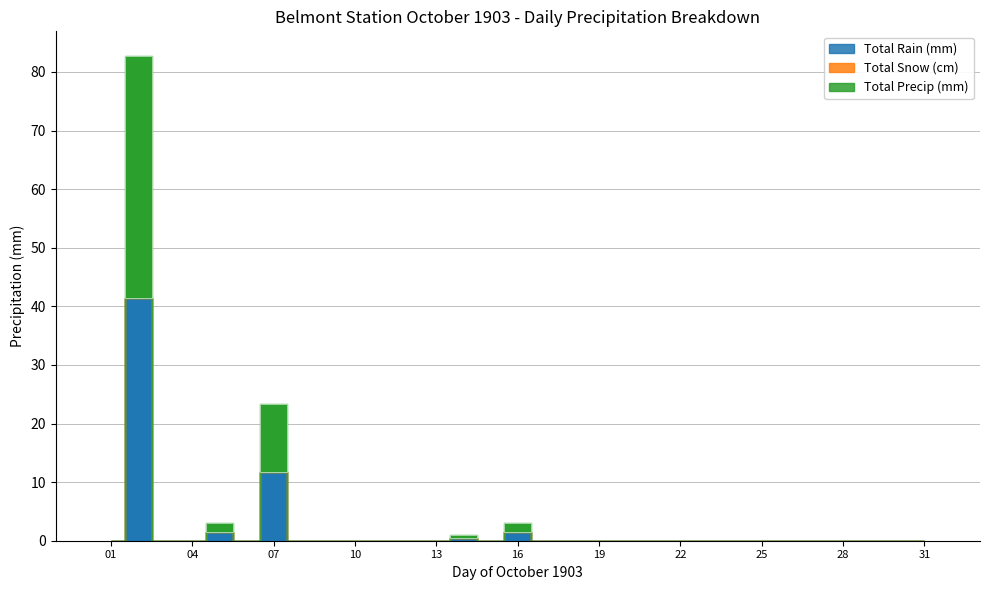

Reading left to right, transcribe all the data shown in this chart.

Total Rain (mm): 0.0	41.4	0.0	0.0	1.5	0.0	11.7	0.0	0.0	0.0	0.0	0.0	0.0	0.5	0.0	1.5	0.0	0.0	0.0	0.0	0.0	0.0	0.0	0.0	0.0	0.0	0.0	0.0	0.0	0.0	0.0
Total Precip (mm): 0.0	41.4	0.0	0.0	1.5	0.0	11.7	0.0	0.0	0.0	0.0	0.0	0.0	0.5	0.0	1.5	0.0	0.0	0.0	0.0	0.0	0.0	0.0	0.0	0.0	0.0	0.0	0.0	0.0	0.0	0.0